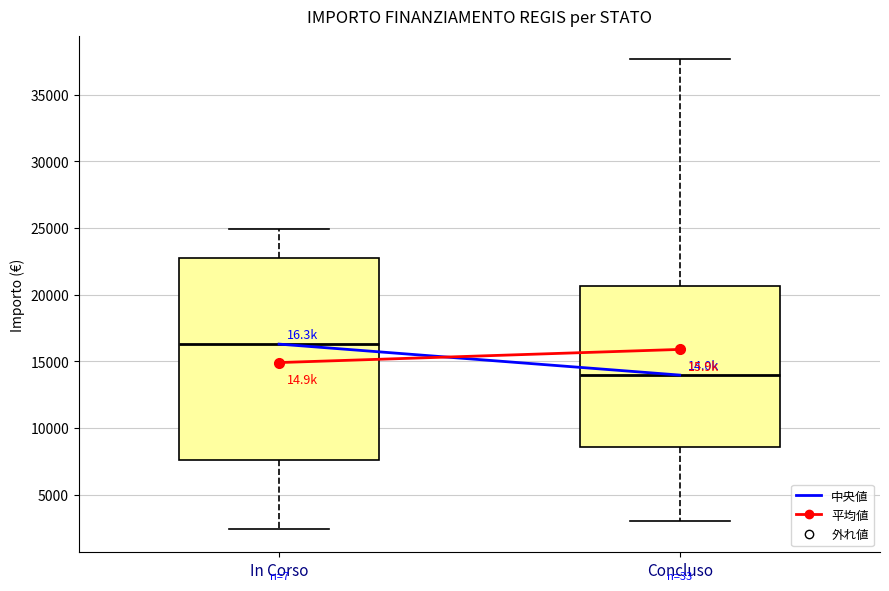

Reading left to right, read every box against the y-axis: the position of its median line, the range the box covers, and the ends of its whiskers. The values are not printed on the chart, so give them approximately, as read against the axis.

In Corso: median 16500, box 7500 to 23000, whiskers 2500 to 25000
Concluso: median 14000, box 8500 to 20500, whiskers 3000 to 37500